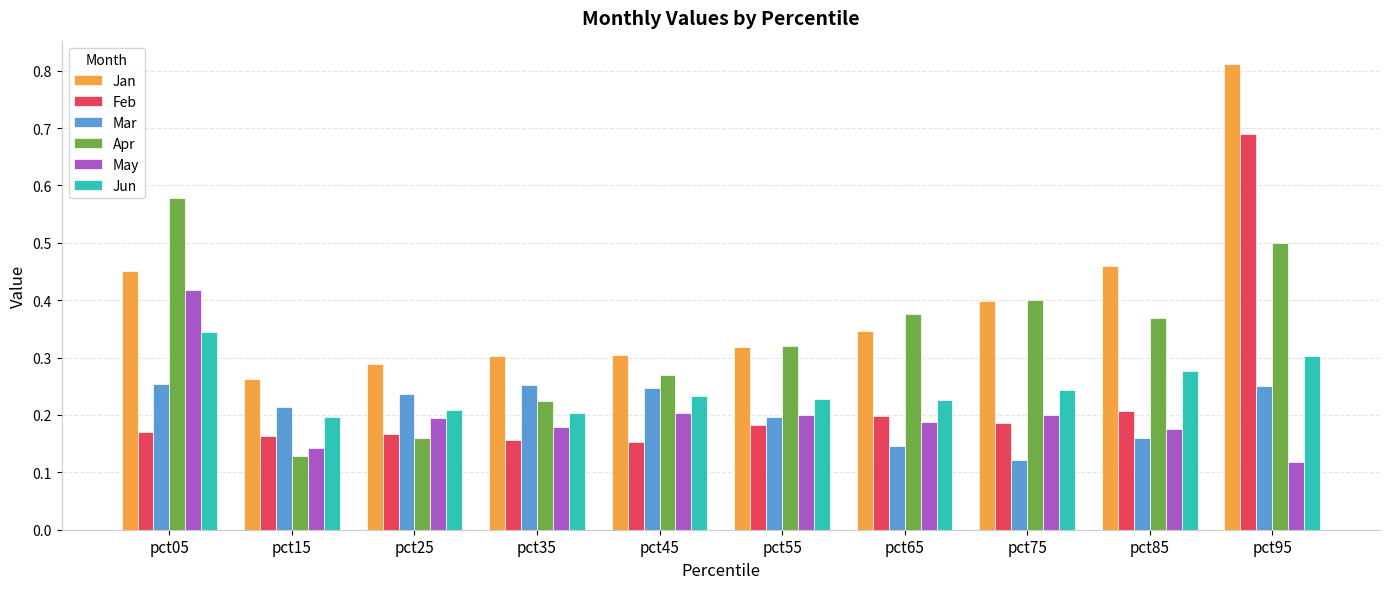

Rank the series by their maximum value, from highest to lowest.

Jan, Feb, Apr, May, Jun, Mar